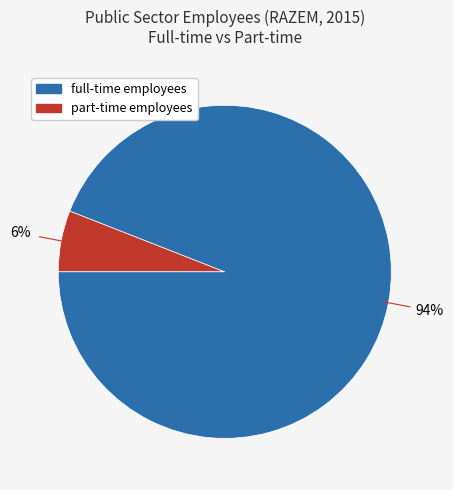

To the nearest percent, what is the average slice percentage?

50%